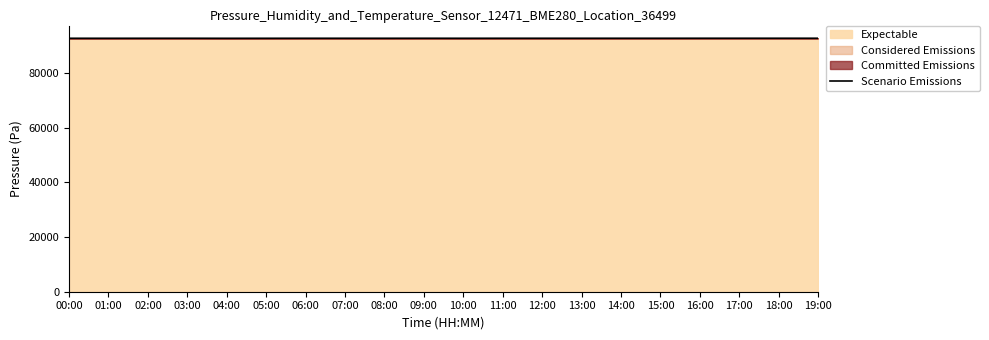

Reading left to right, what are all the values shown in this chart?

92742.0	92739.8	92746.2	92747.9	92733.4	92739.8	92746.7	92745.9	92743.8	92749.9	92742.0	92749.3	92749.6	92747.2	92751.1	92750.1	92754.7	92756.7	92758.3	92753.3